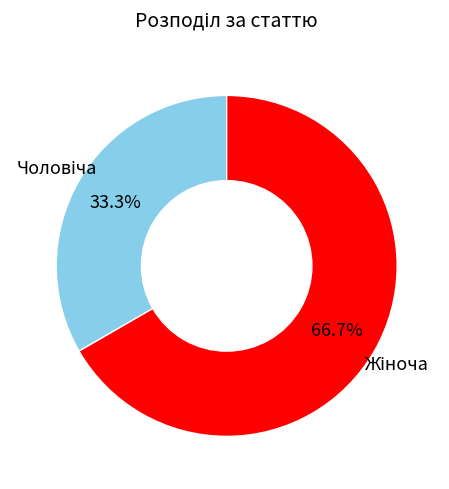

Is there any slice that represents more than half of the pie?

Yes